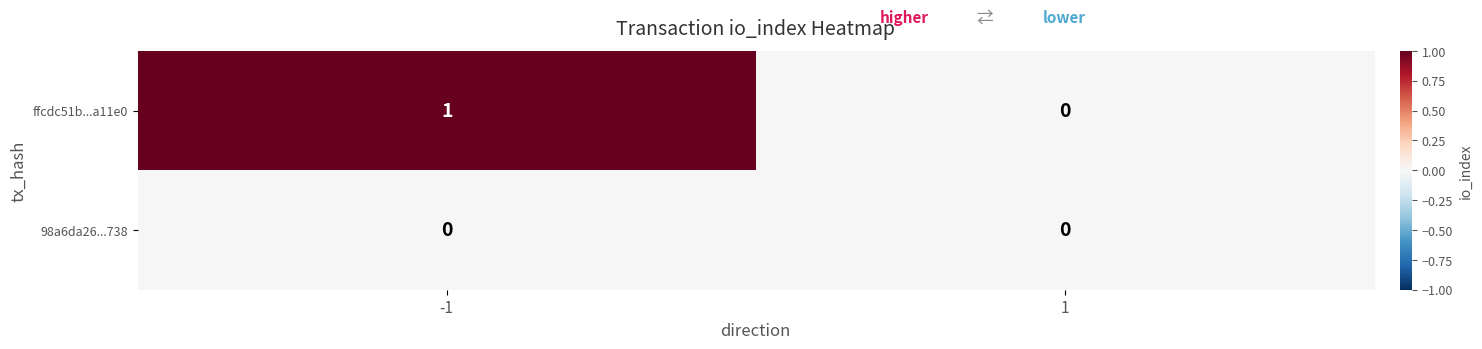

List the series in order of their peak value, lowest first.

98a6da26...738, ffcdc51b...a11e0